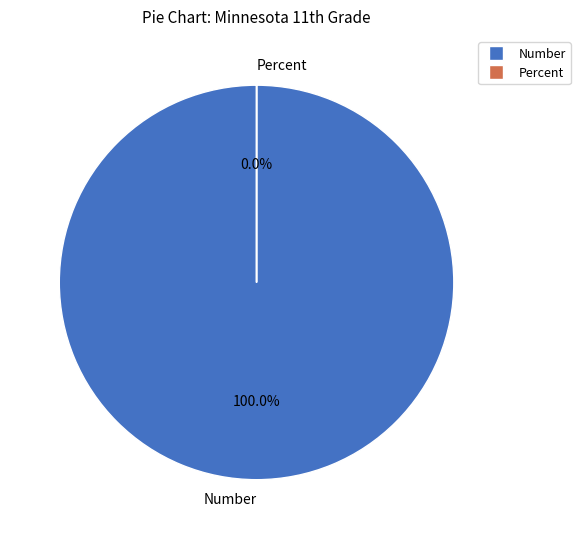

How many segments does this pie chart have?

2